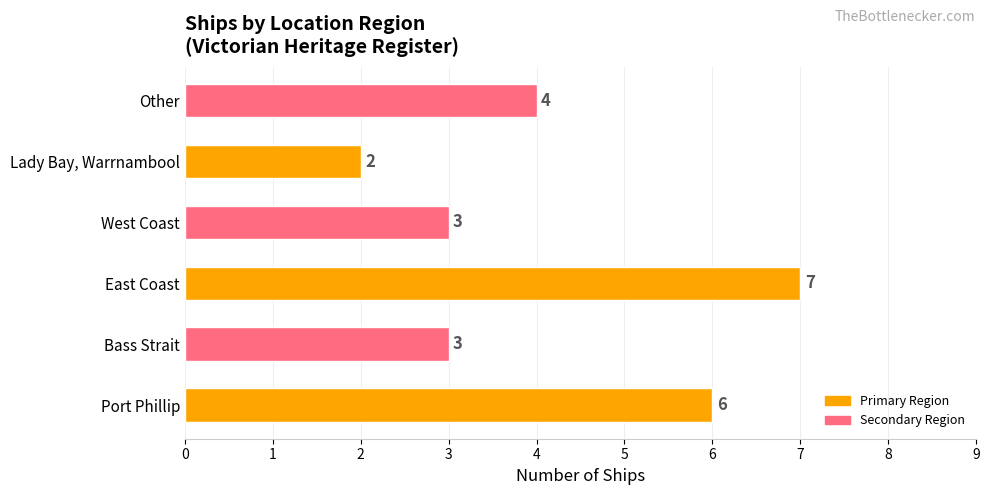

Which category has the highest value across all series?

East Coast